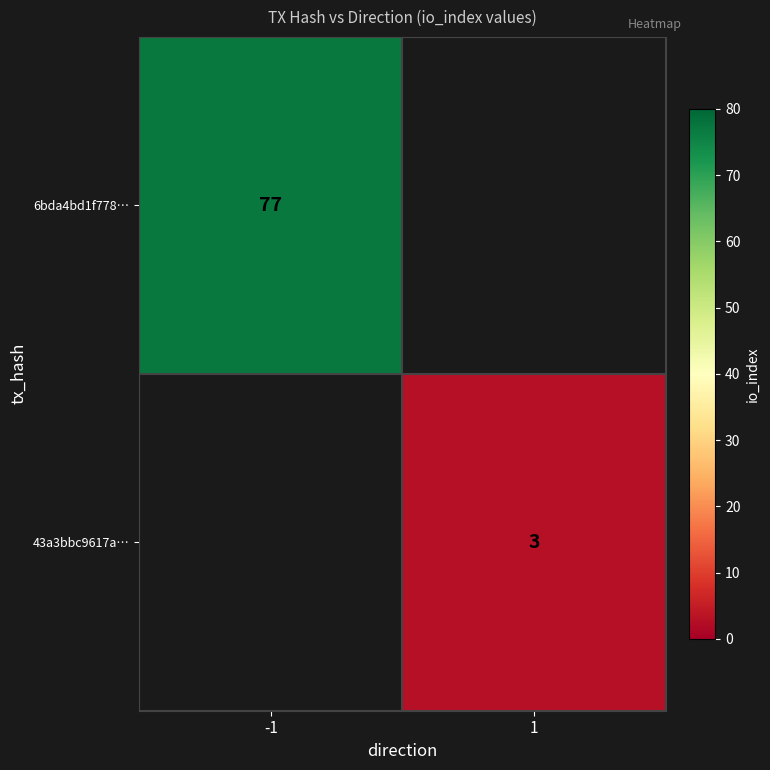

Is the value of 6bda4bd1f778… at -1 greater than the value of 43a3bbc9617a… at 1?

Yes